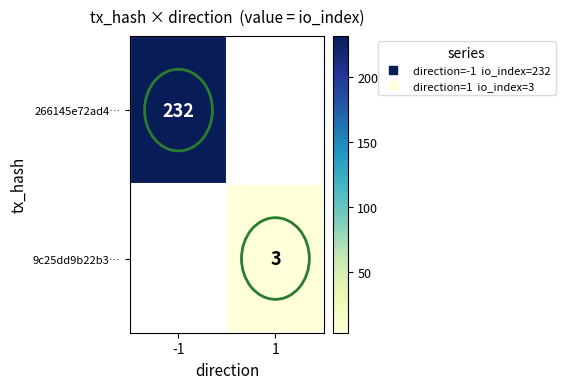

Rank the series by their maximum value, from highest to lowest.

266145e72ad4…, 9c25dd9b22b3…